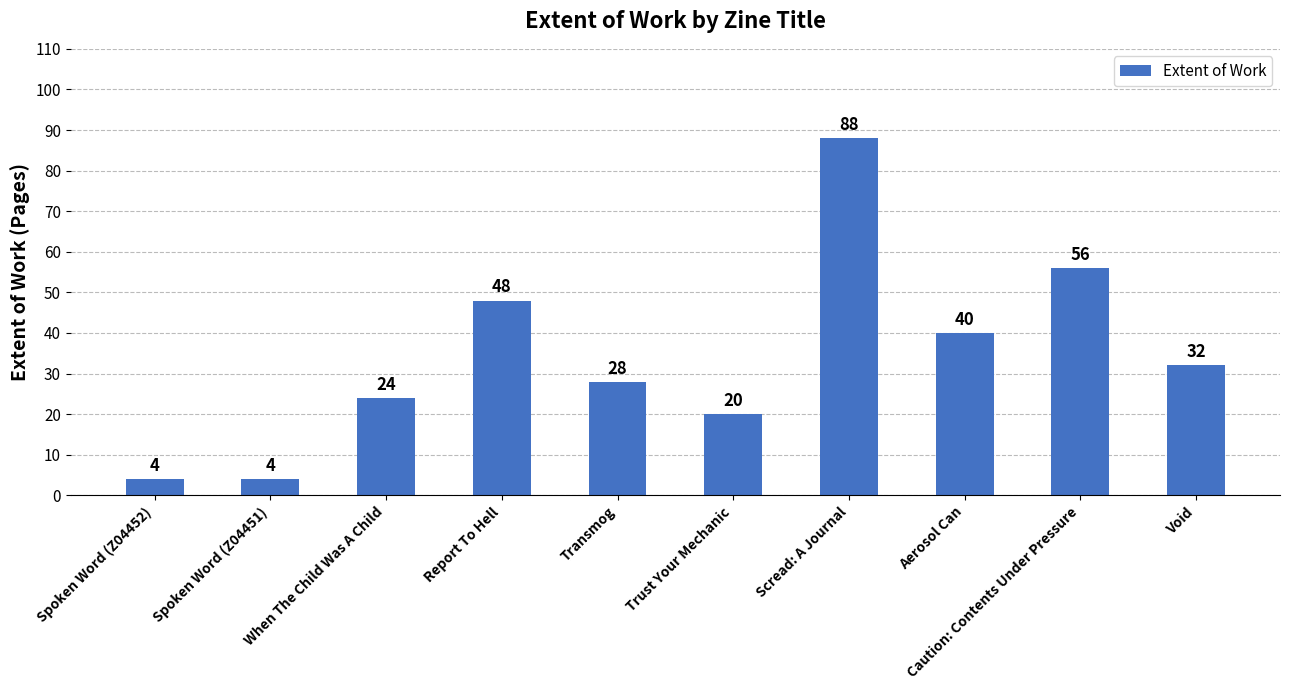

Are the bars grouped side by side (vs. stacked)?

No